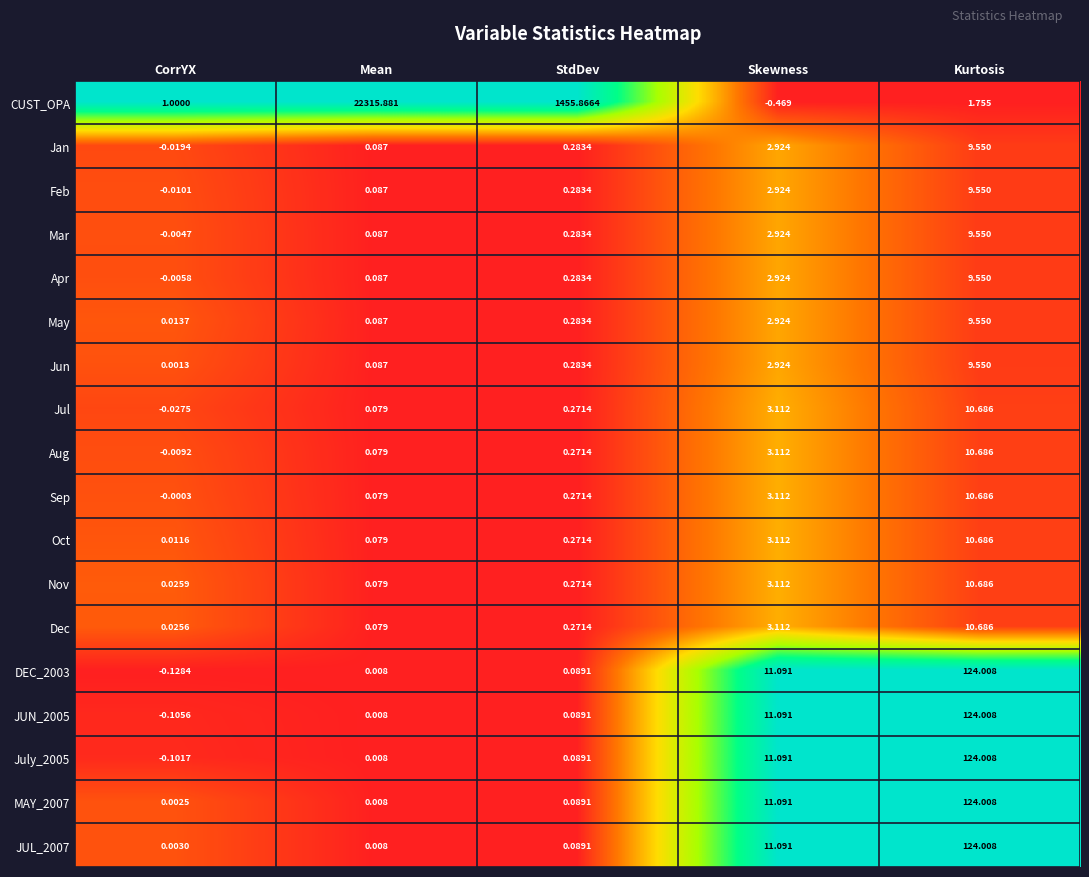

What is the total value across all series at CorrYX?

0.7